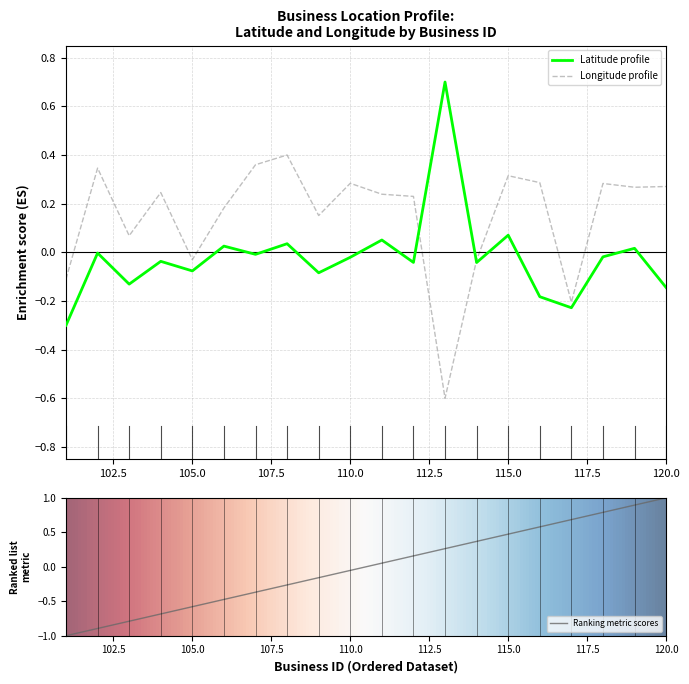

What is the lowest value of the Latitude profile series?

-0.3